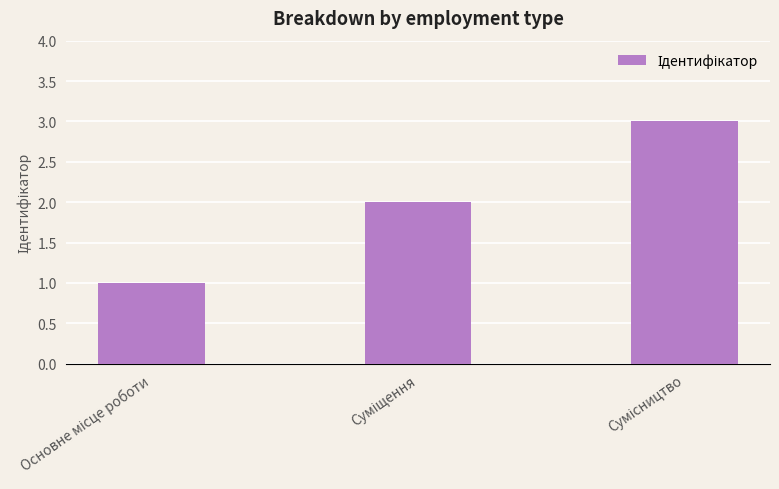

What is the value of the 3rd bar from the left?

3